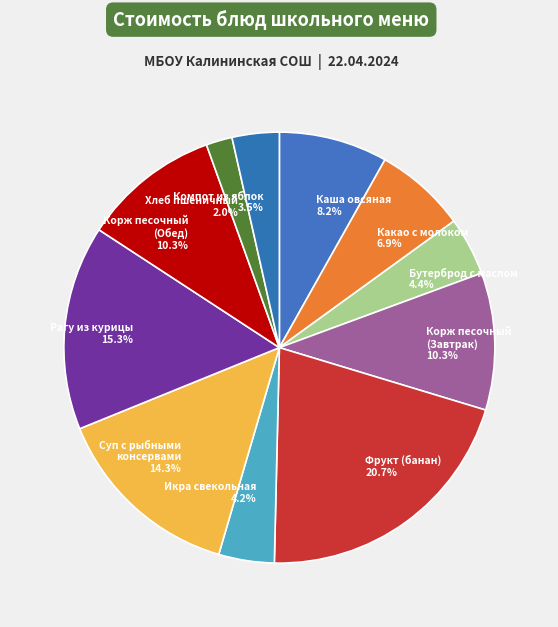

Which category has the biggest portion of the pie?

Фрукт (банан) 20.7%